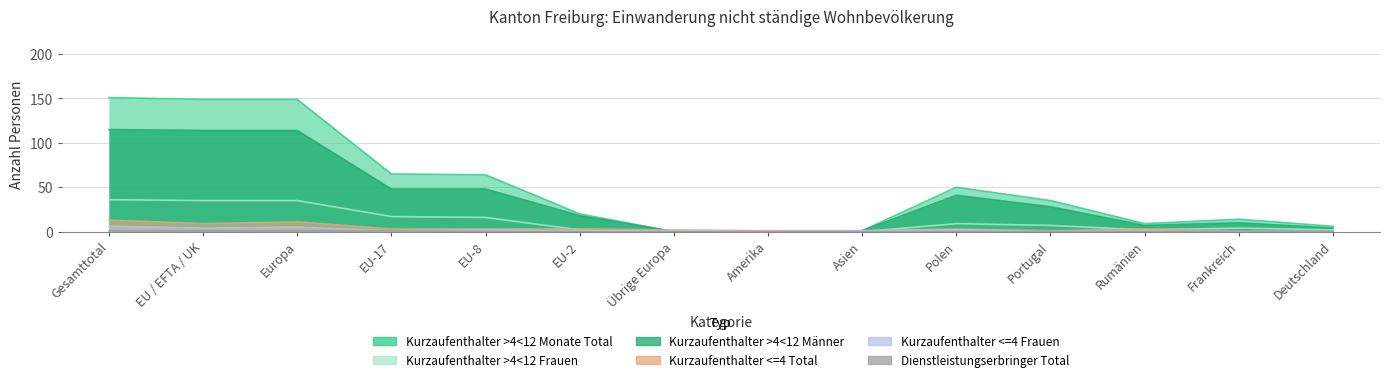

What is the spread (max minus min) of values at Asien?

1